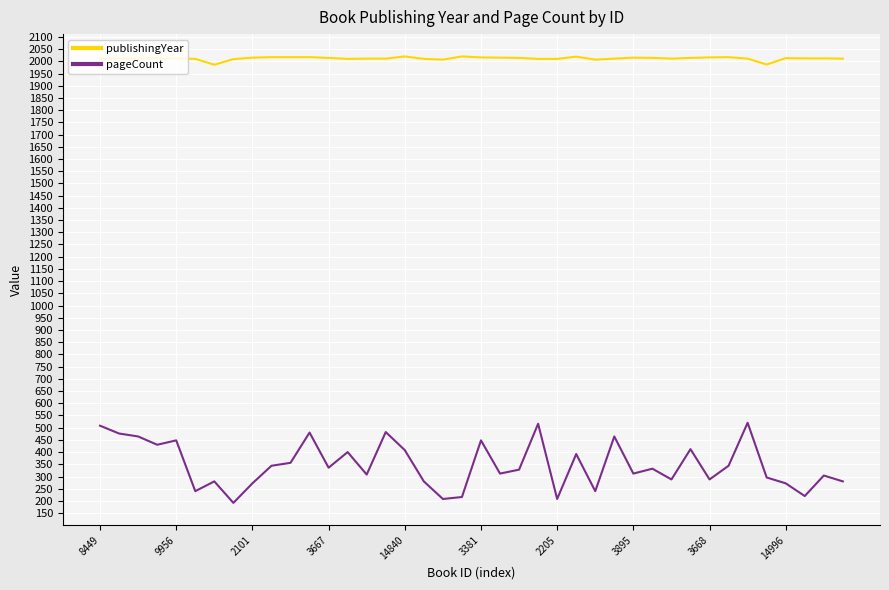

Which series has the largest total across all categories?

publishingYear